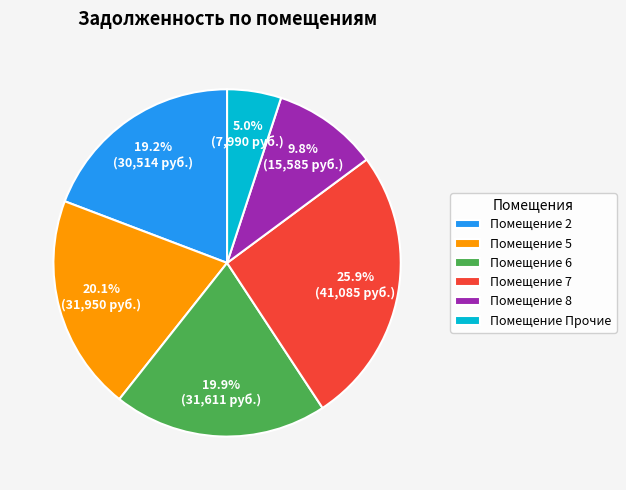

Does Помещение 2 represent more than half of the total?

No